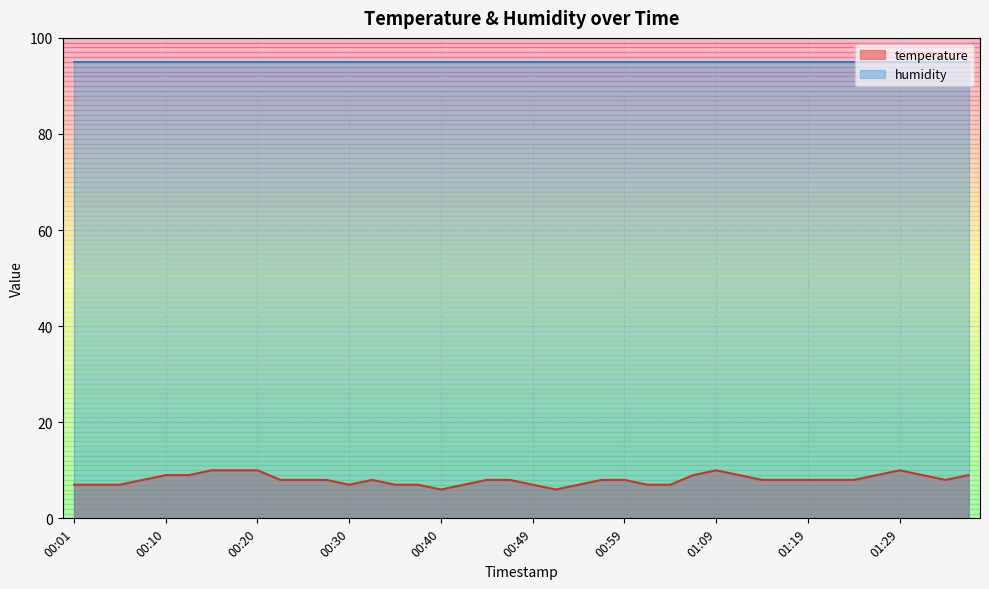

The temperature series shows 11.1 at 00:30. True or false?

False